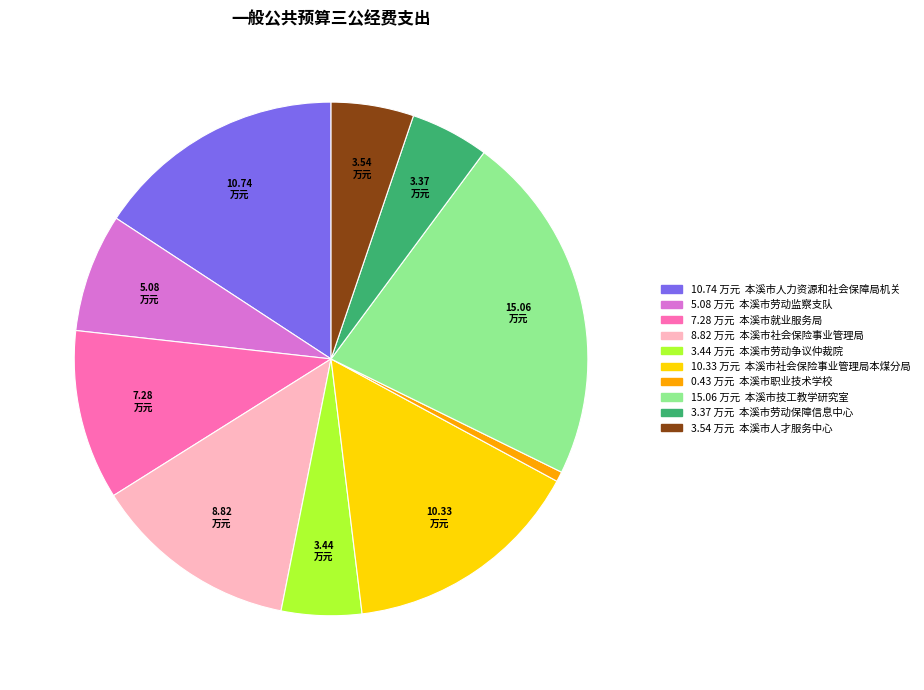

Is there any slice that represents more than half of the pie?

No